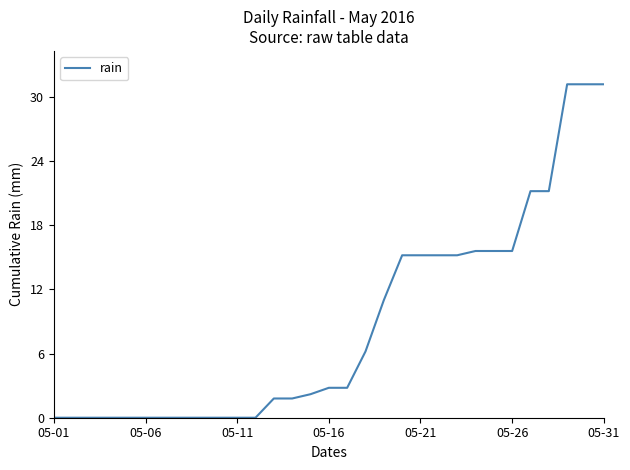

What is the difference between the maximum and minimum values?

31.2